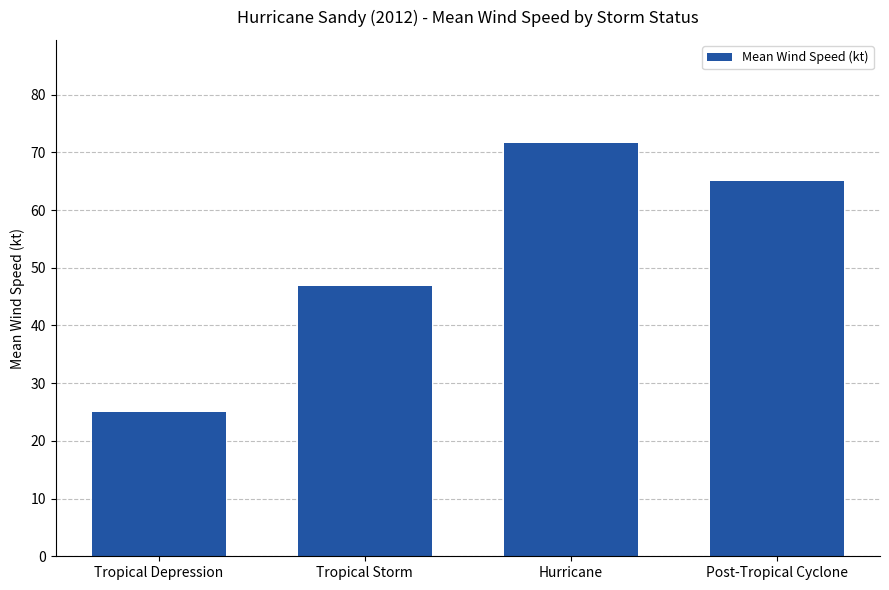

List the labels in order of value, largest first.

Hurricane, Post-Tropical Cyclone, Tropical Storm, Tropical Depression